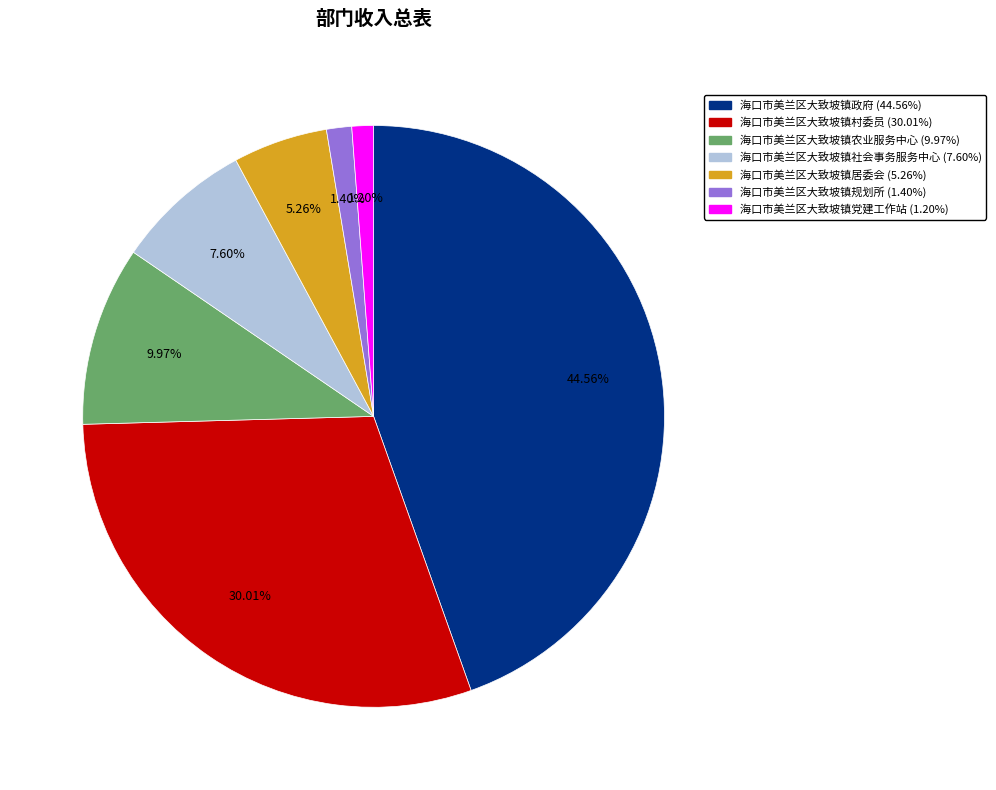

Which slice is the largest?

海口市美兰区大致坡镇政府